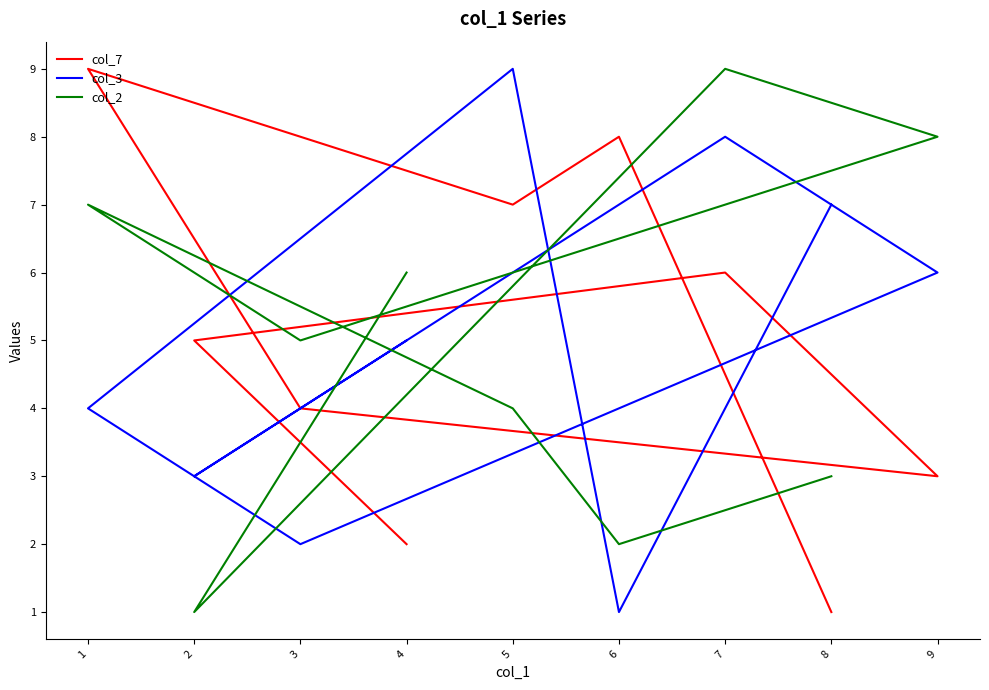

Which series has the largest total across all categories?

col_7